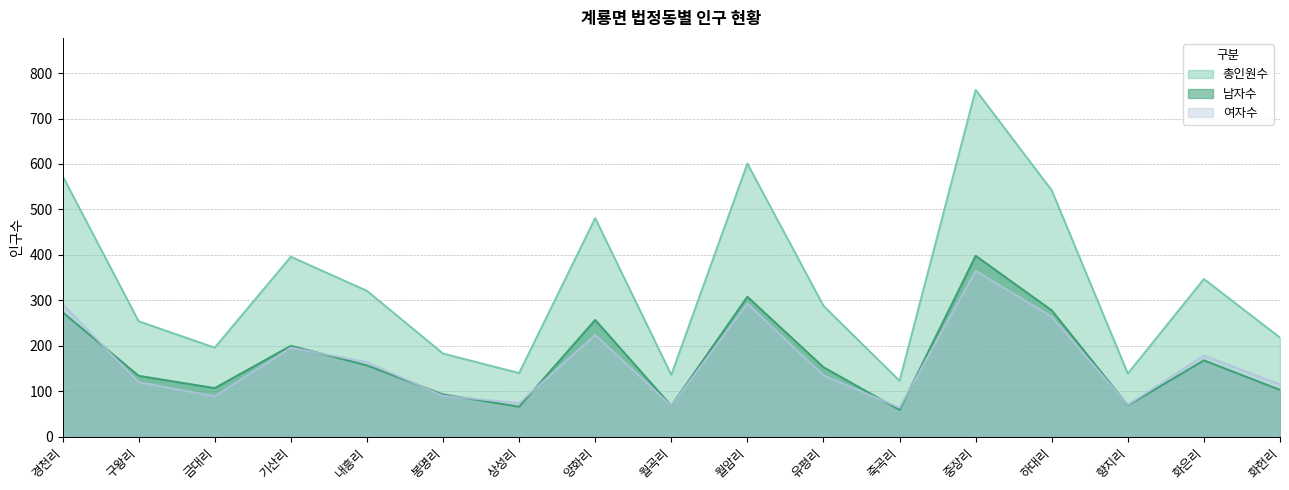

Which label corresponds to the largest value in the chart?

중장리